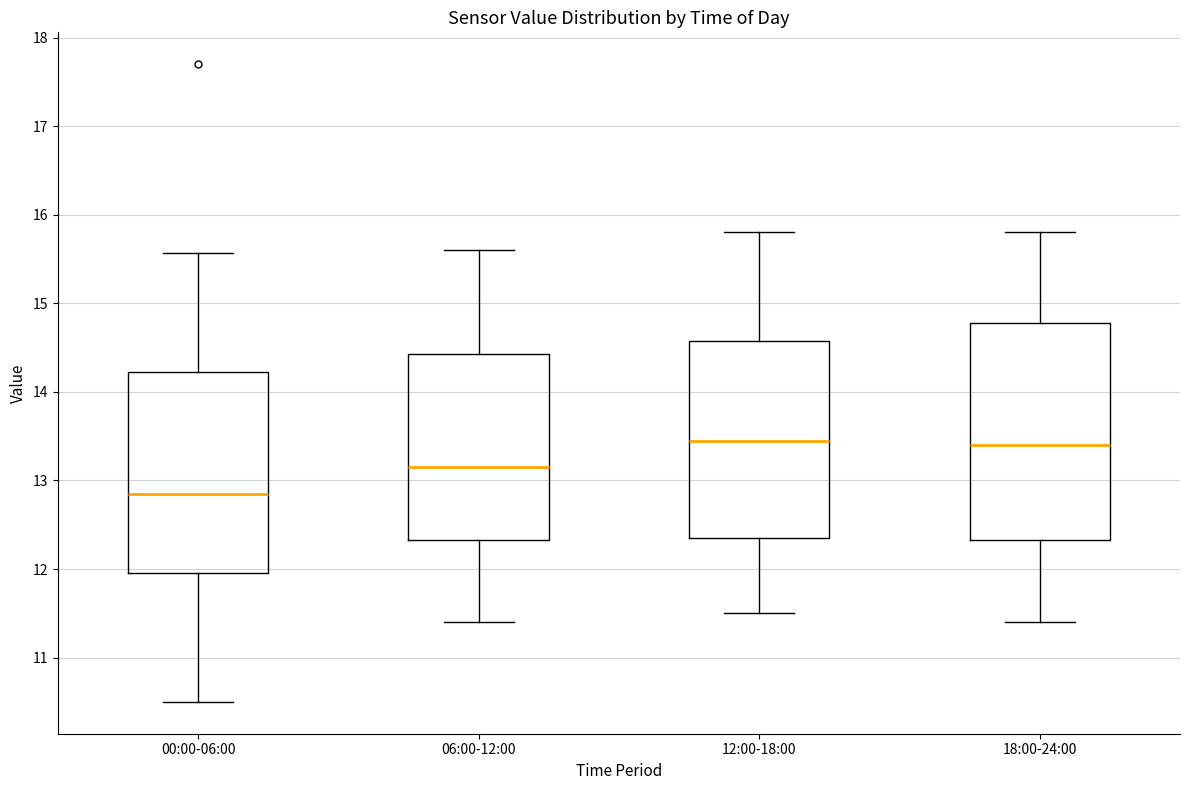

Which box is the tallest, from its lower edge to its upper edge?

18:00-24:00